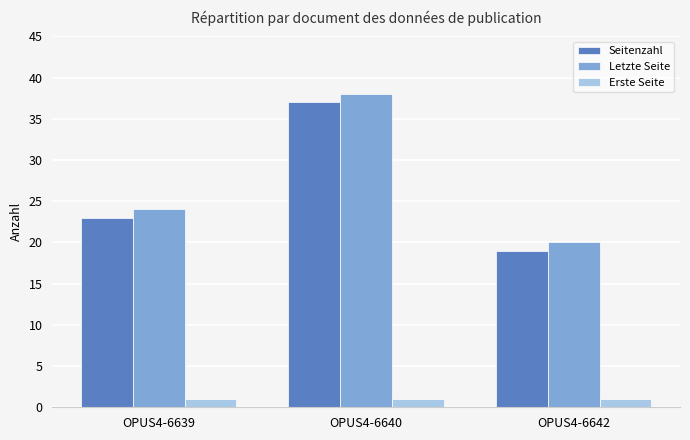

Reading left to right, what are all the values shown in this chart?

Seitenzahl: 23	37	19
Letzte Seite: 24	38	20
Erste Seite: 1	1	1